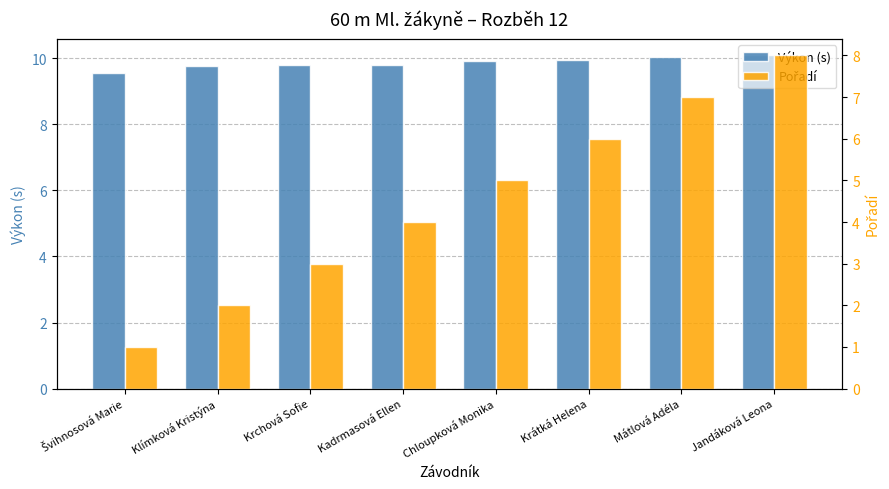

How many groups of bars are there?

8